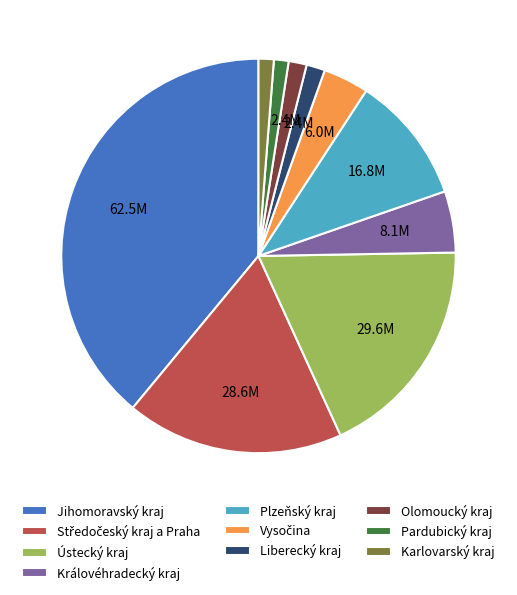

Is there a majority slice in this chart?

No